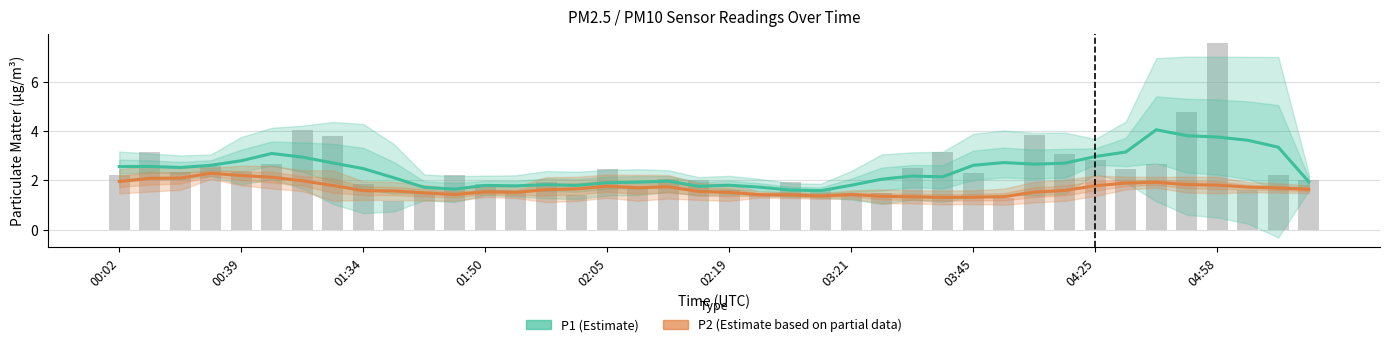

Rank the series by their maximum value, from lowest to highest.

P2 (Estimate based on partial data), P1 (Estimate)